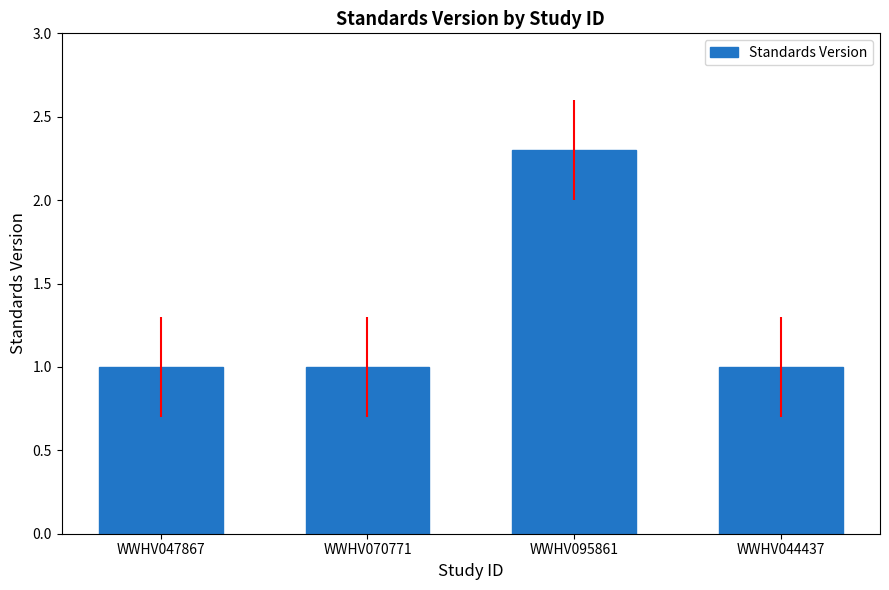

Which category has the highest value across all series?

WWHV095861